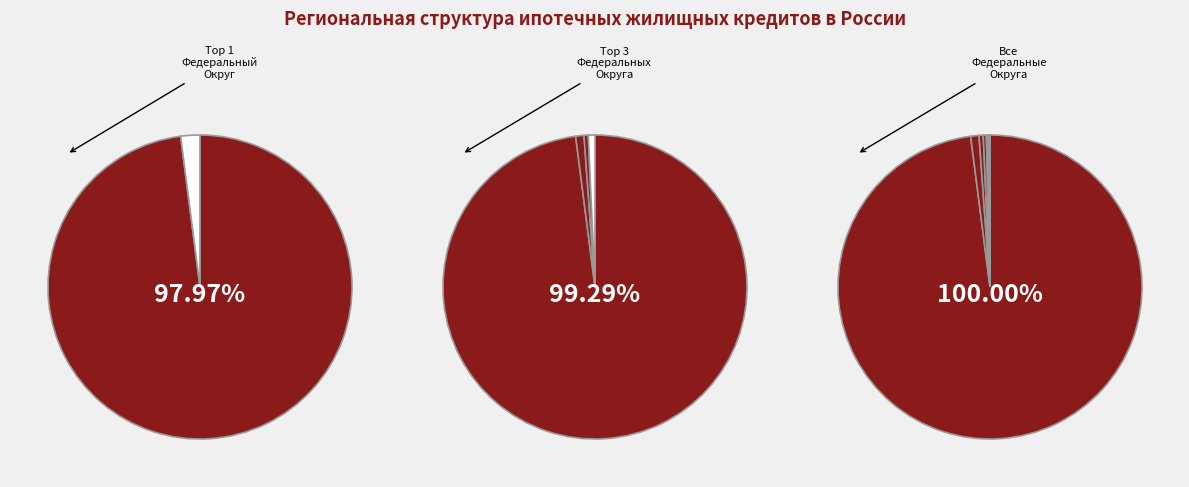

Is it true that Северо-Кавказский федеральный округ is 1% of the pie?

False